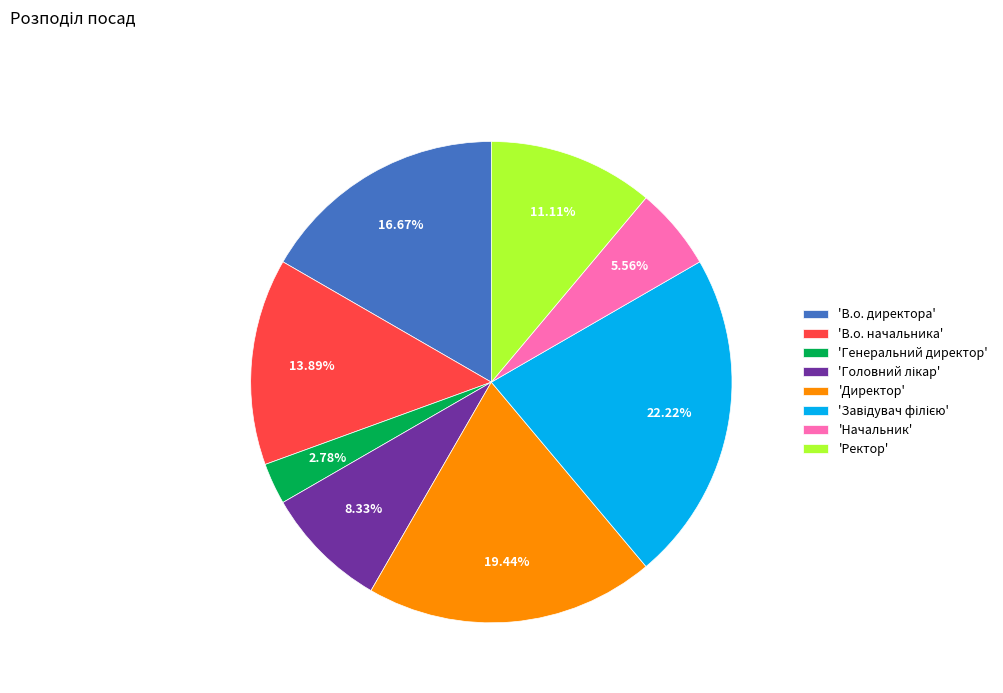

Is there a majority slice in this chart?

No